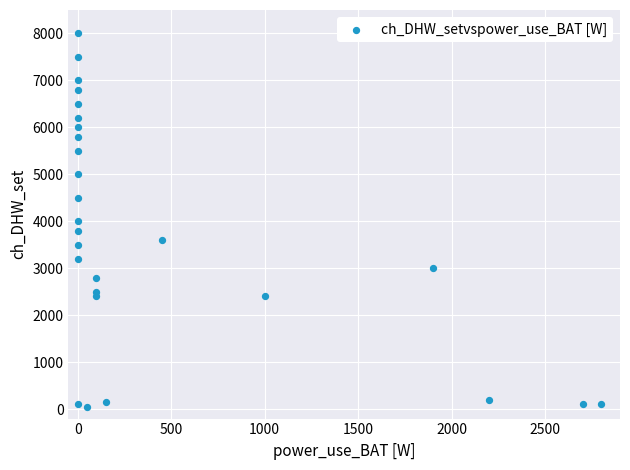

What is the range of Y values (max minus min)?

7950